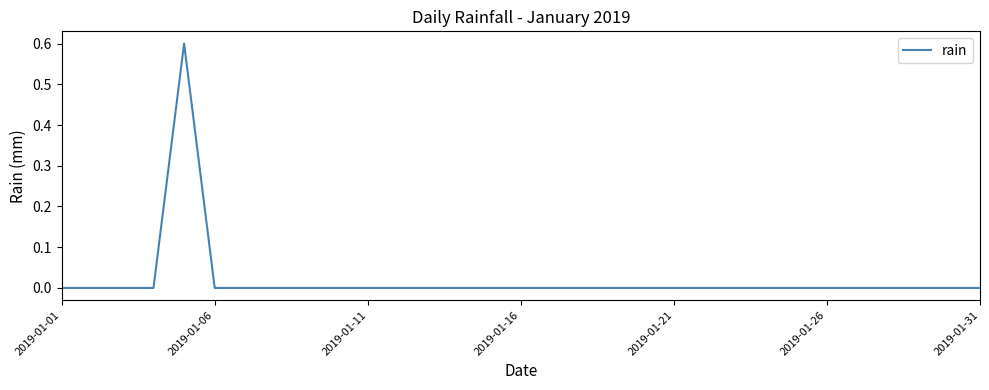

Reading left to right, extract all data points from this chart.

0.0	0.0	0.0	0.0	0.6	0.0	0.0	0.0	0.0	0.0	0.0	0.0	0.0	0.0	0.0	0.0	0.0	0.0	0.0	0.0	0.0	0.0	0.0	0.0	0.0	0.0	0.0	0.0	0.0	0.0	0.0